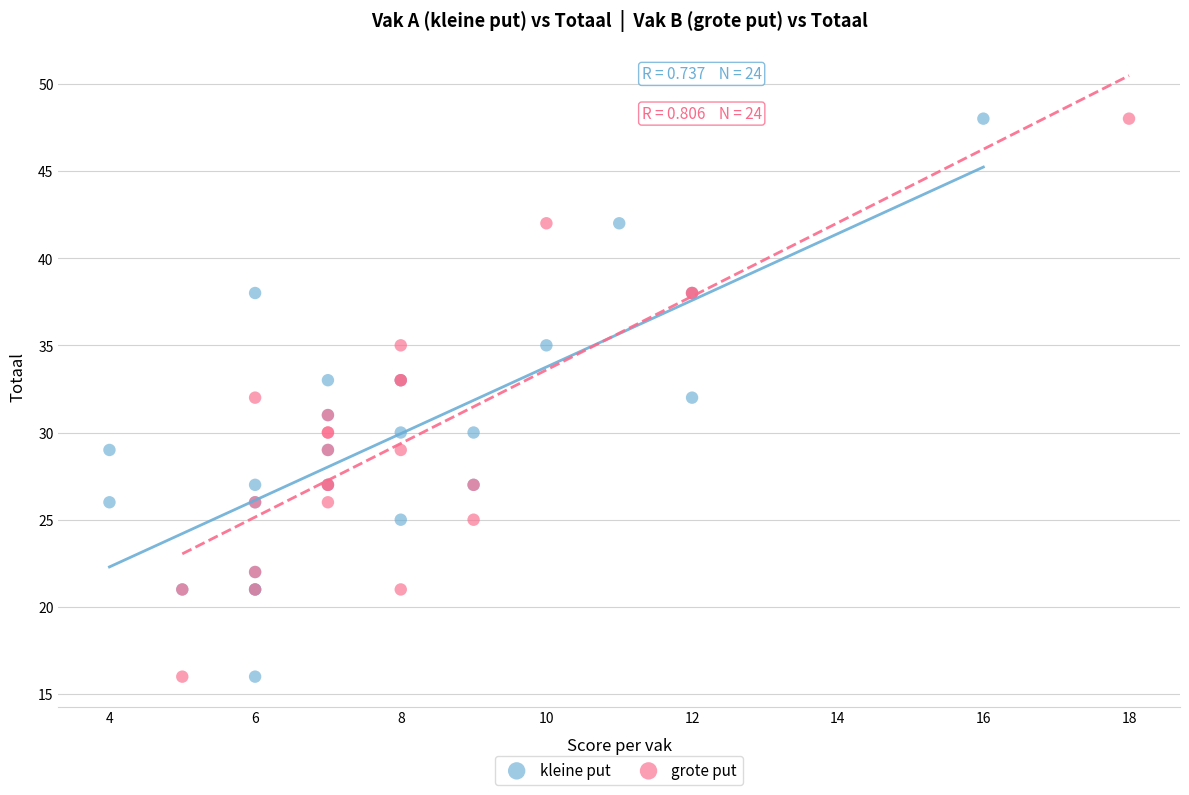

What are all the series names shown in the legend?

kleine put, grote put